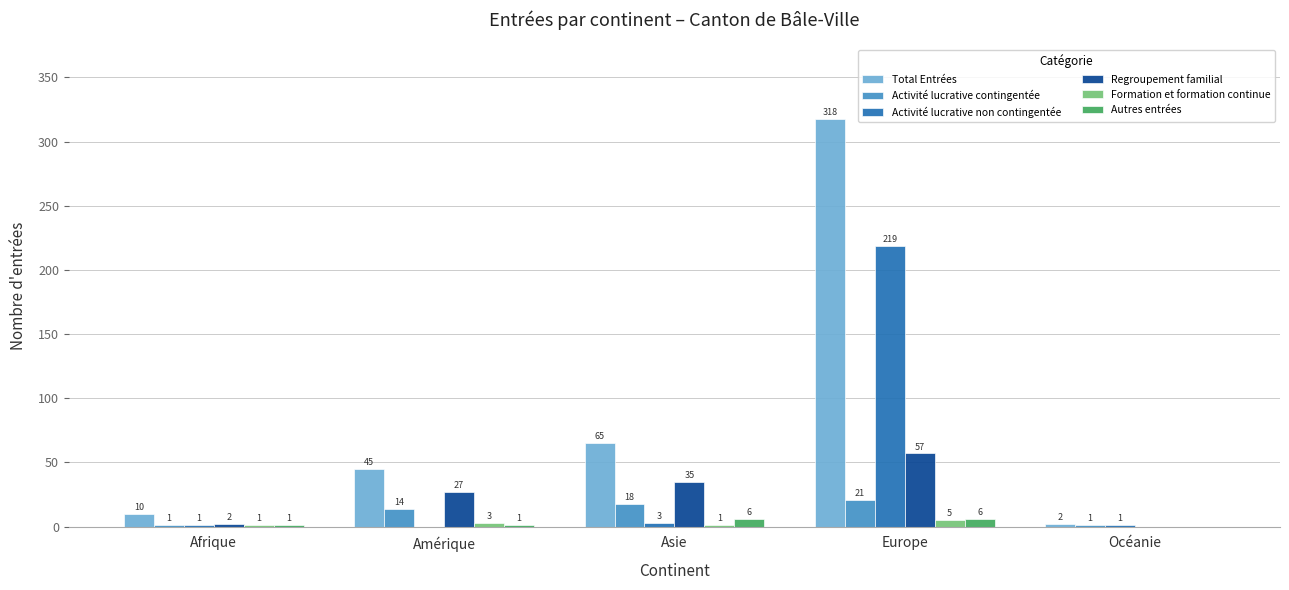

Where is Activité lucrative contingentée nearest to the value 11?

Amérique